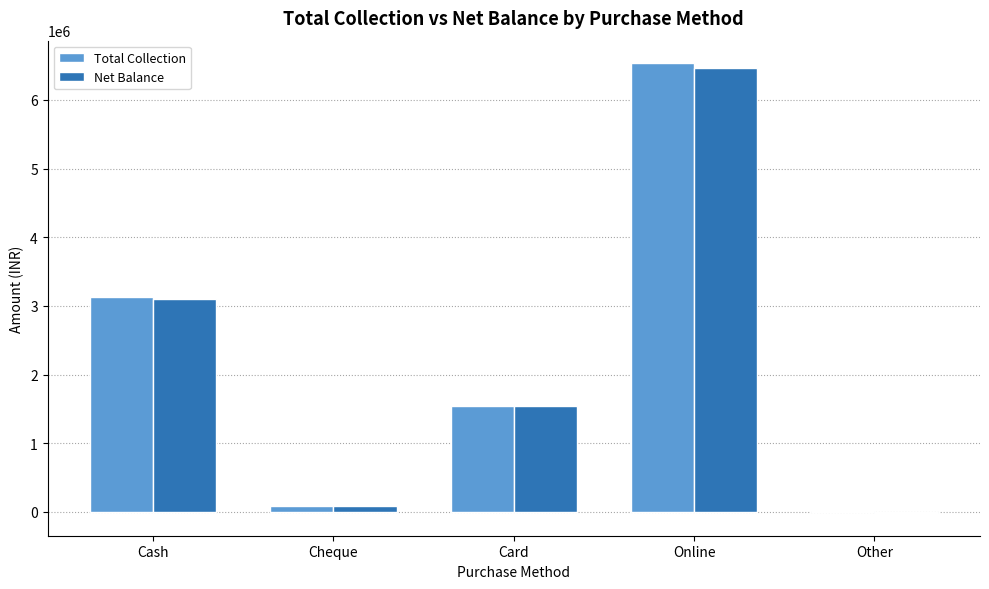

What is the sum of all Total Collection values?

11293397